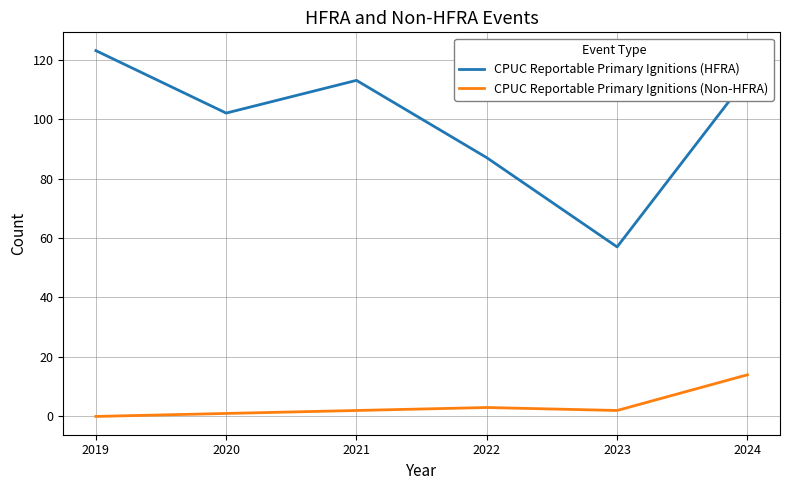

At 2022, list the series in order from smallest to largest.

CPUC Reportable Primary Ignitions (Non-HFRA), CPUC Reportable Primary Ignitions (HFRA)